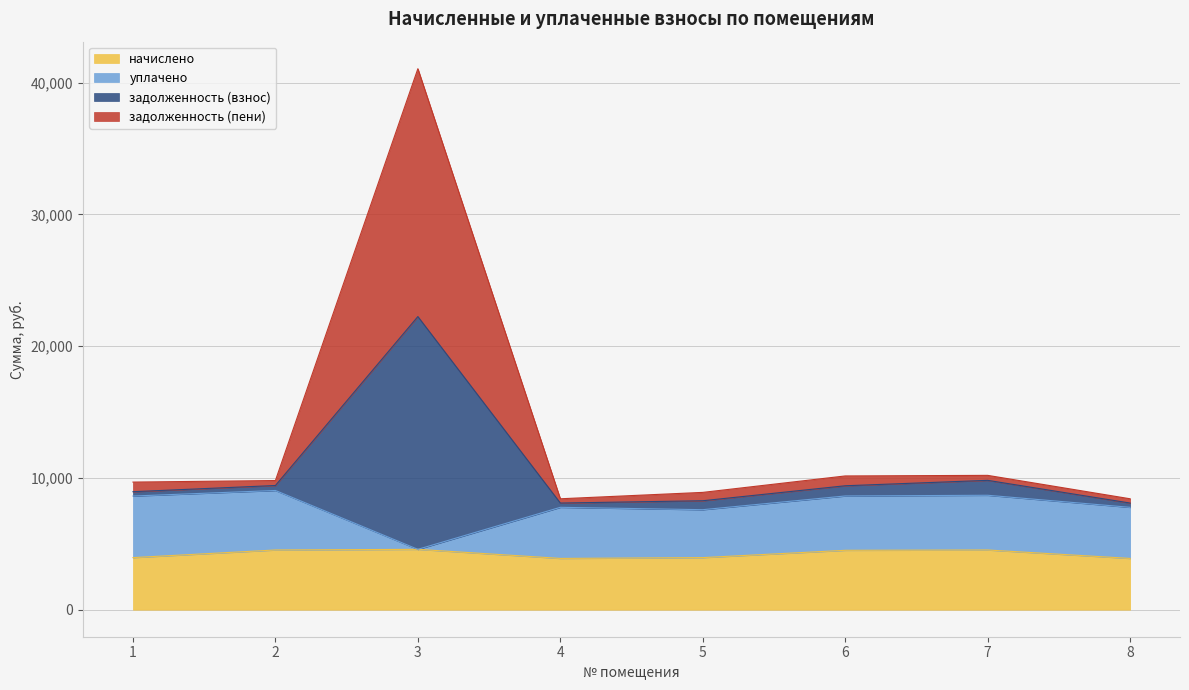

Which series changed the most between 2 and 8?

задолженность (взнос)